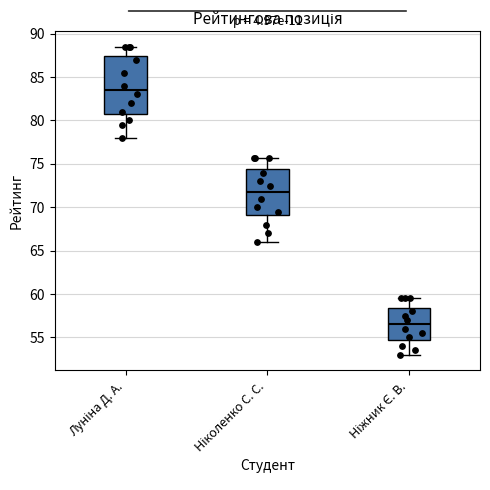

Which box is the tallest, from its lower edge to its upper edge?

Луніна Д. А.